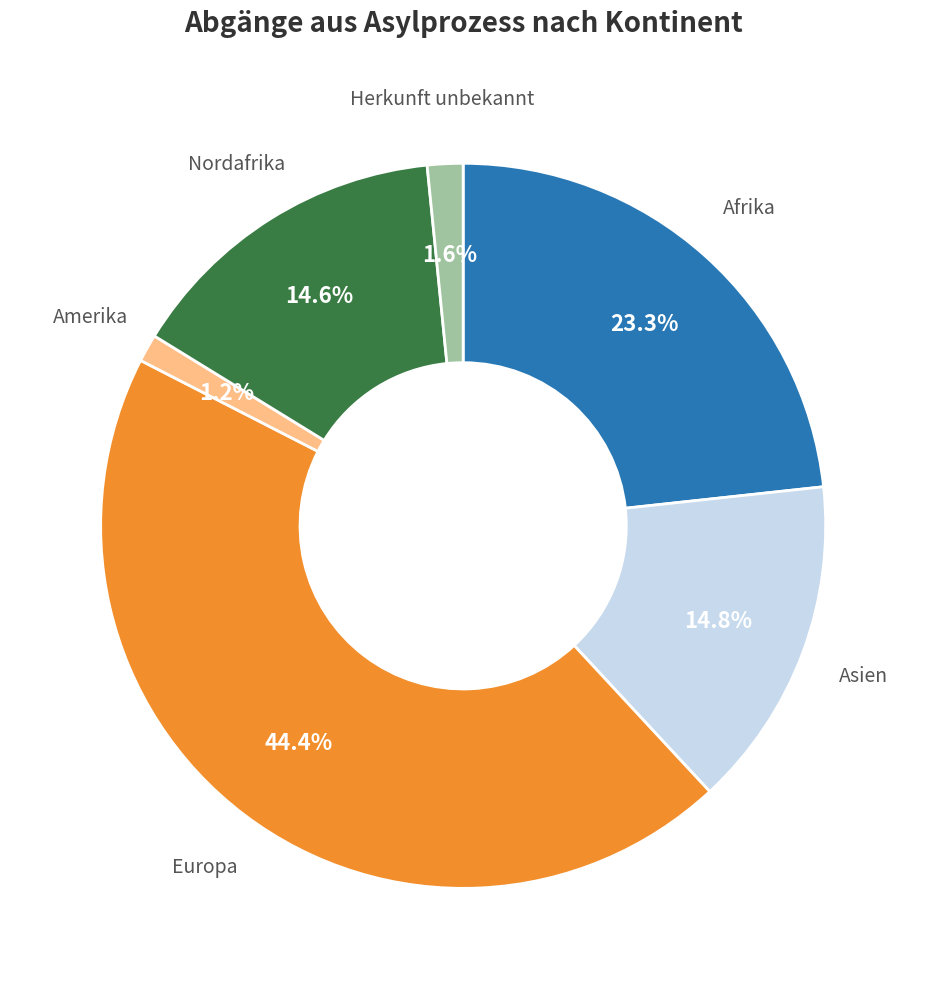

Which has a higher value, Afrika or Nordafrika?

Afrika